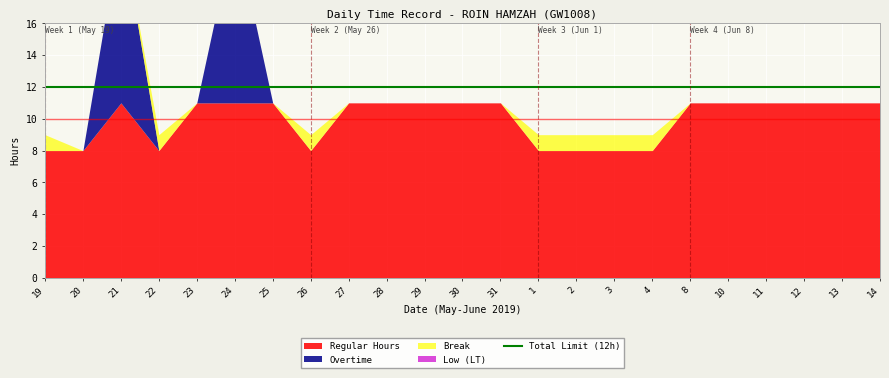

What are all the series names shown in the legend?

Overtime, Low, Regular, Break, Total Limit